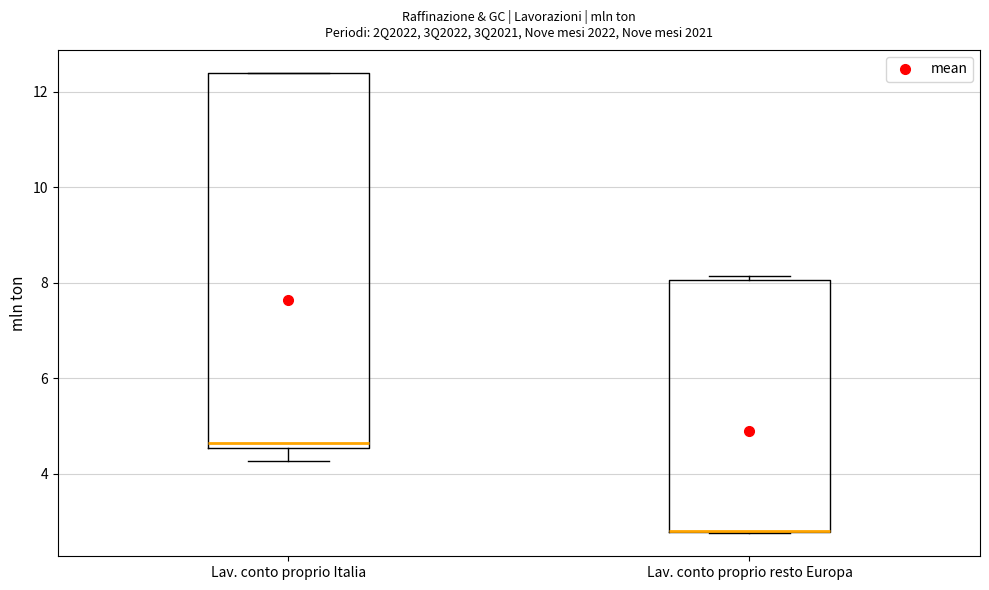

Reading left to right, transcribe this box plot: for each box, give where its median line is, the range the box spans, and where its two whiskers end, as read against the y-axis. The values are not printed on the chart, so give them approximately, as read against the axis.

Lav. conto proprio Italia: median 4.6 (just above the box's lower edge), box 4.6 to 12.4, whiskers 4.2 to 12.4
Lav. conto proprio resto Europa: median 2.8 (drawn on the box's lower edge), box 2.8 to 8.0, whiskers 2.8 to 8.2